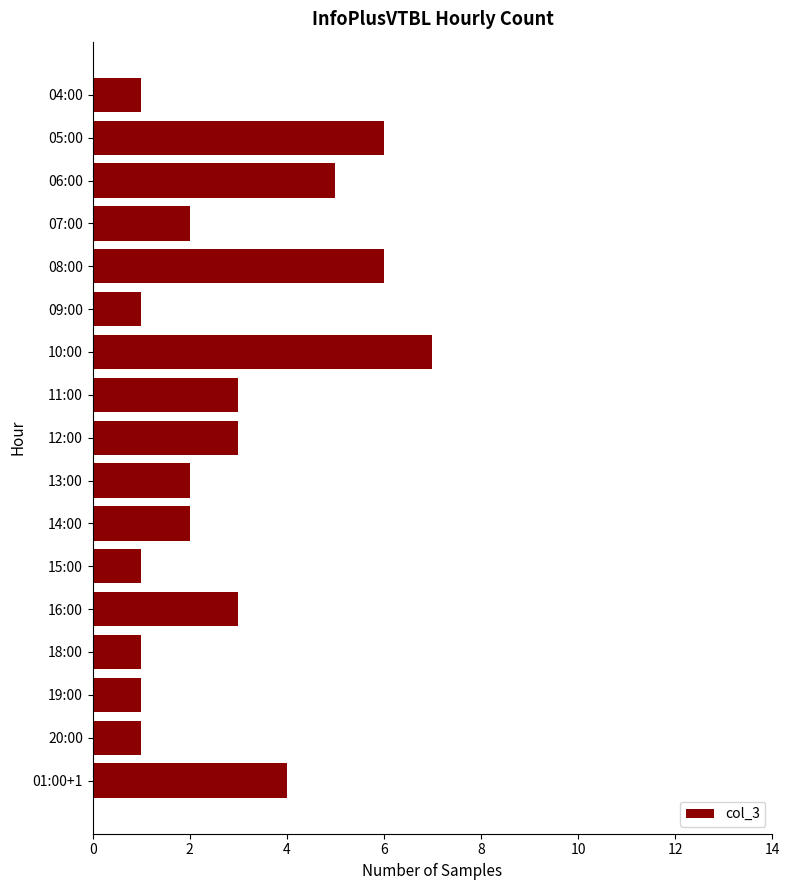

The value at 01:00+1 is 7. True or false?

False